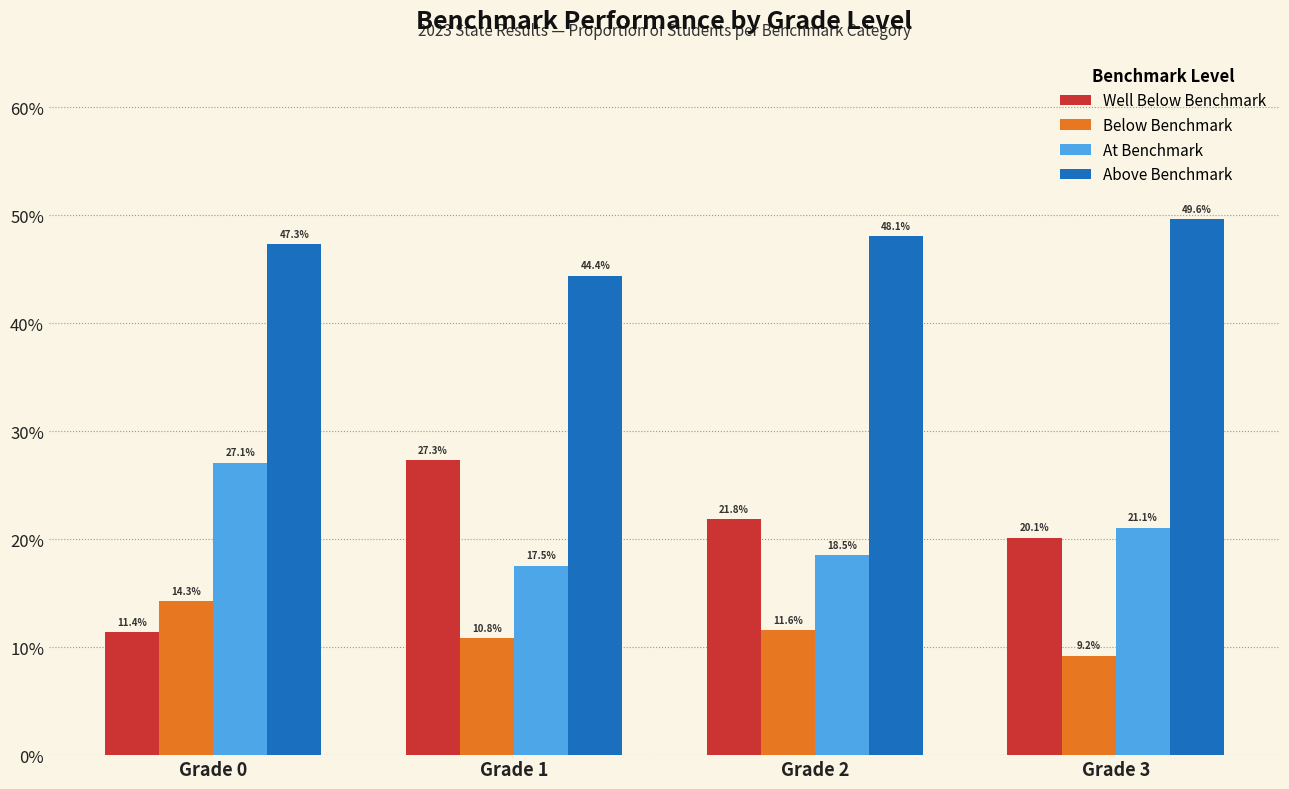

Rank the series at Grade 0 from highest to lowest value.

Above Benchmark, At Benchmark, Below Benchmark, Well Below Benchmark